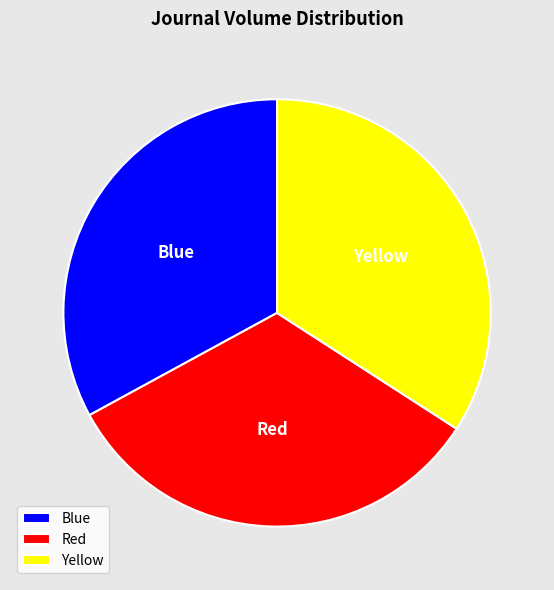

True or false: Yellow accounts for 34% of the total.

True